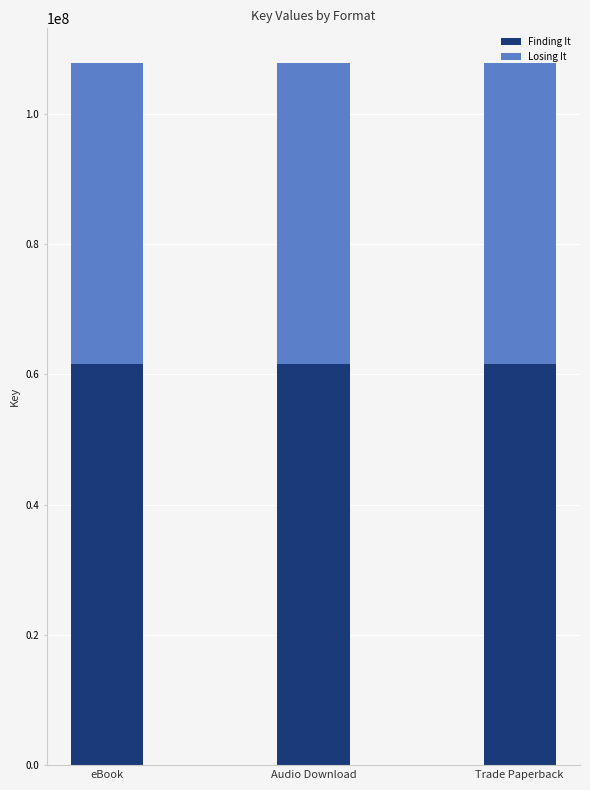

What is the minimum value for Finding It?

61608447